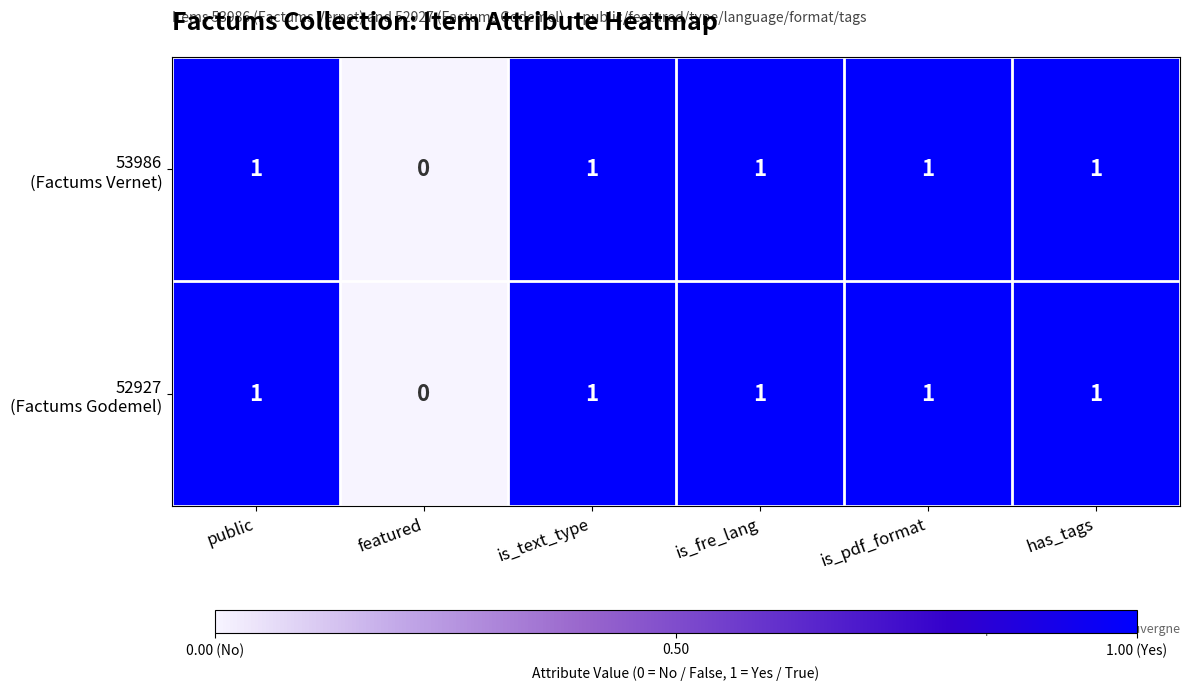

What is the total value across all series at public?

2